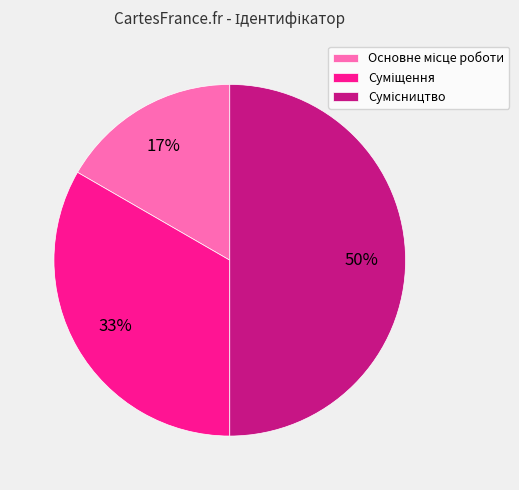

To the nearest percent, what is the average slice percentage?

33%